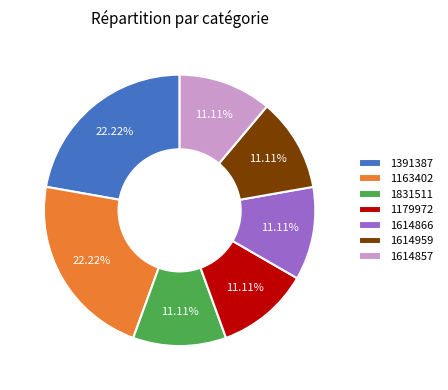

The 1614857 slice represents 18% of the pie. True or false?

False